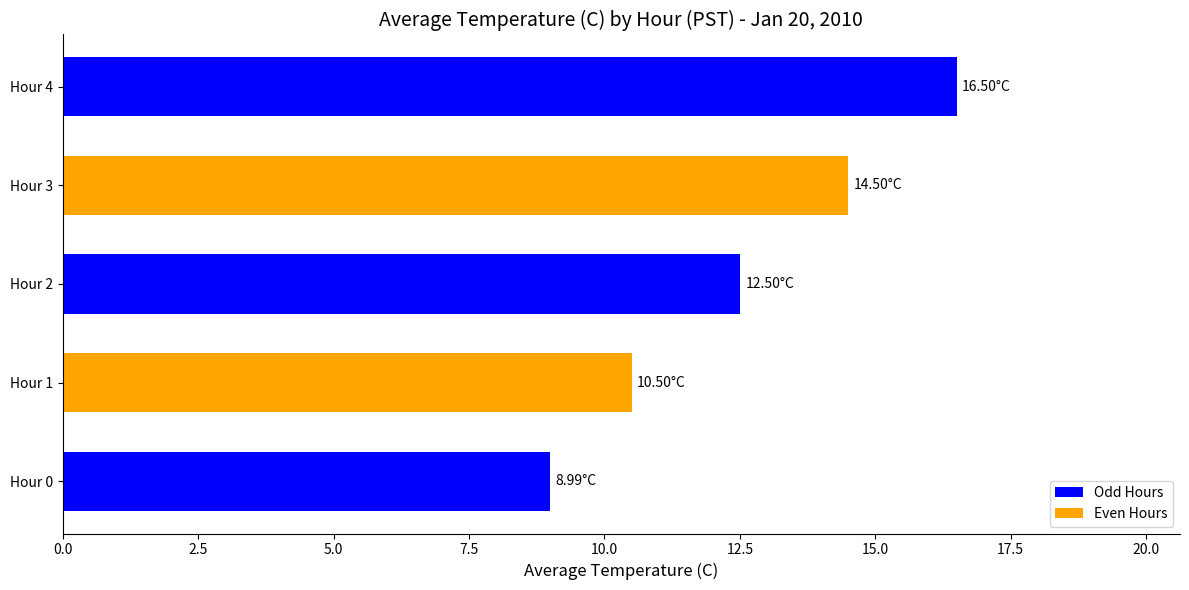

What is the change in value from Hour 0 to Hour 4?

+7.5